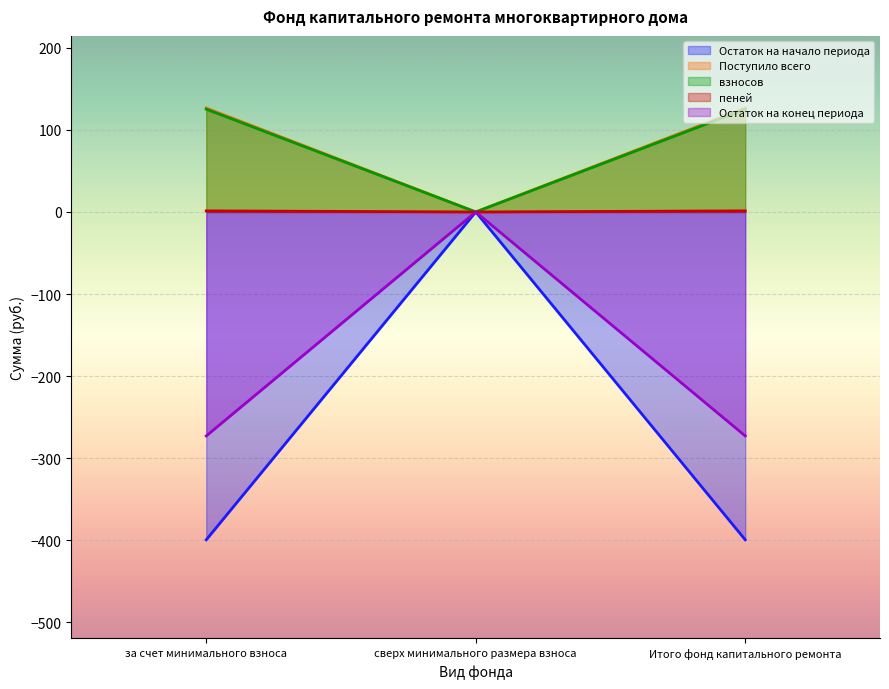

What is the label of the 1st point from the right?

Итого фонд капитального ремонта